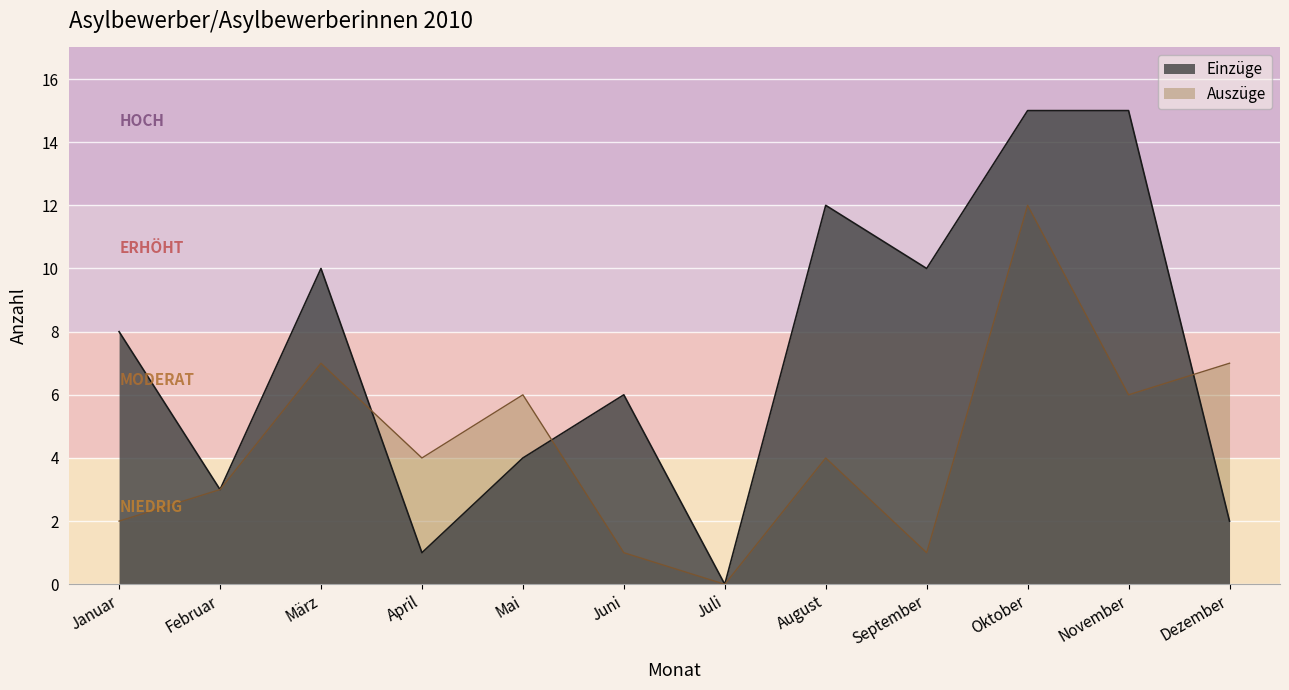

How many lines are shown in the chart?

2